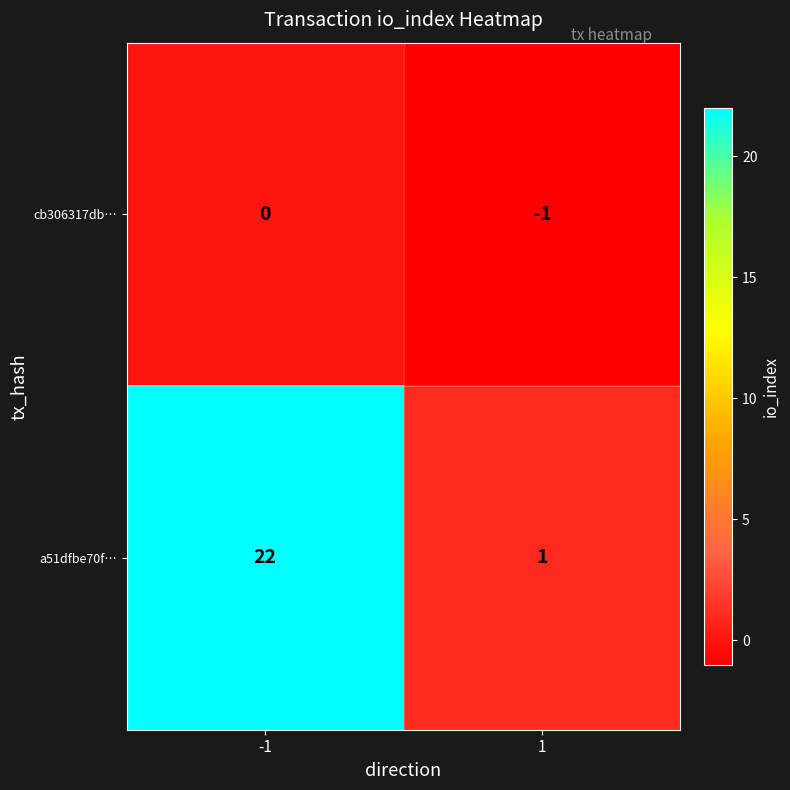

At 1, list the series in order from smallest to largest.

cb306317db…, a51dfbe70f…